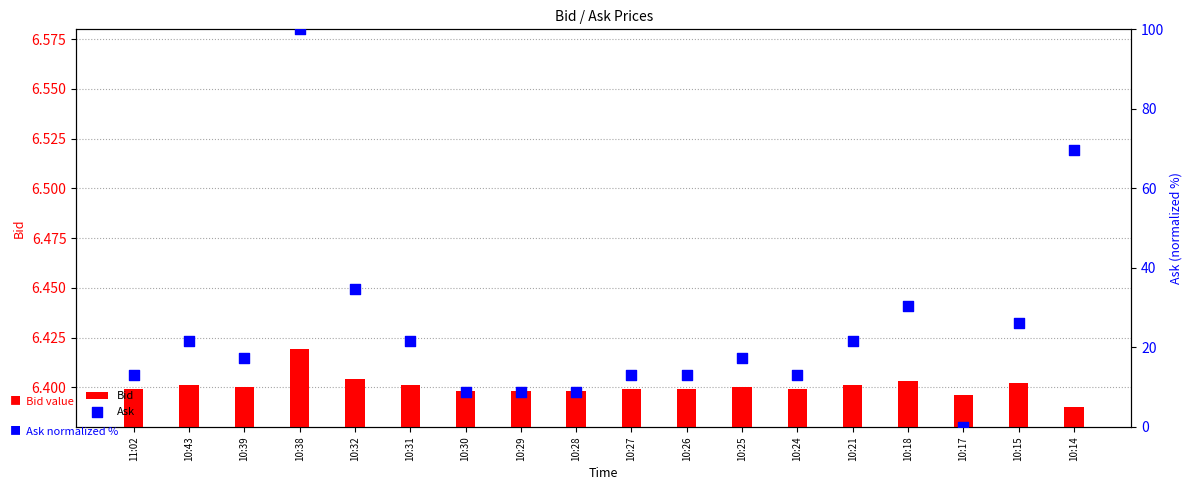

What are all the series names shown in the legend?

Bid, Ask